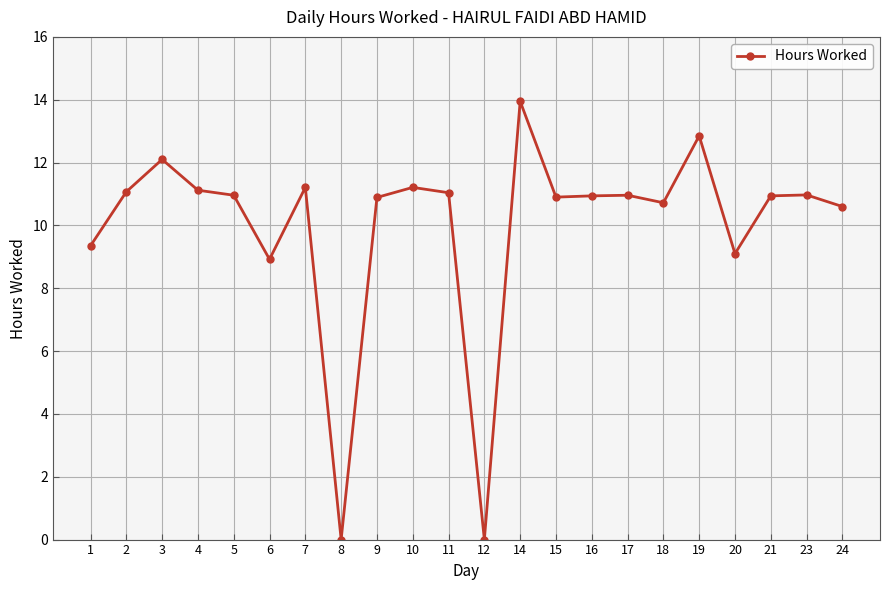

True or false: the data has more than 0 interior local peaks.

True